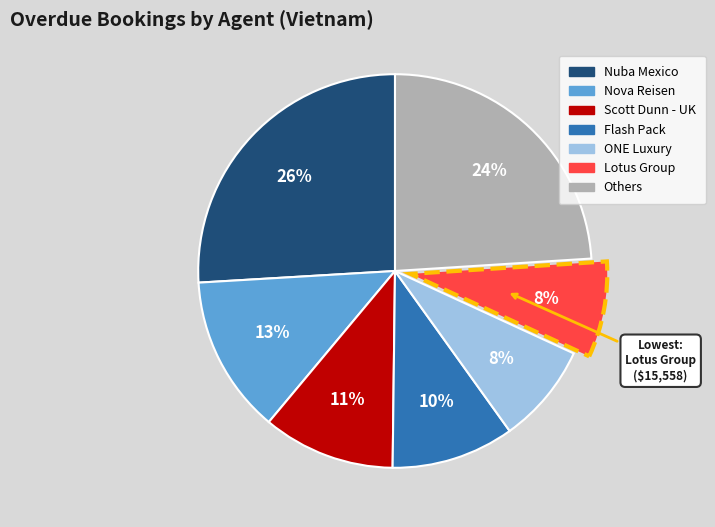

To the nearest percent, what is the average slice percentage?

14%